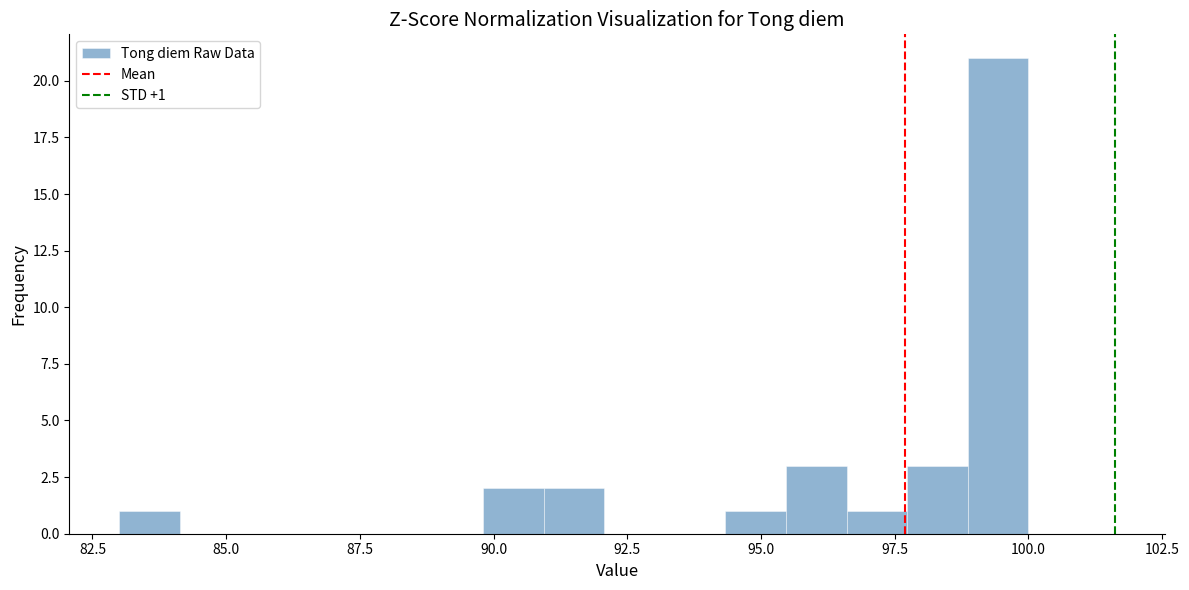

Read against the x-axis, roughly where is the centre of the tallest bar?

99.5